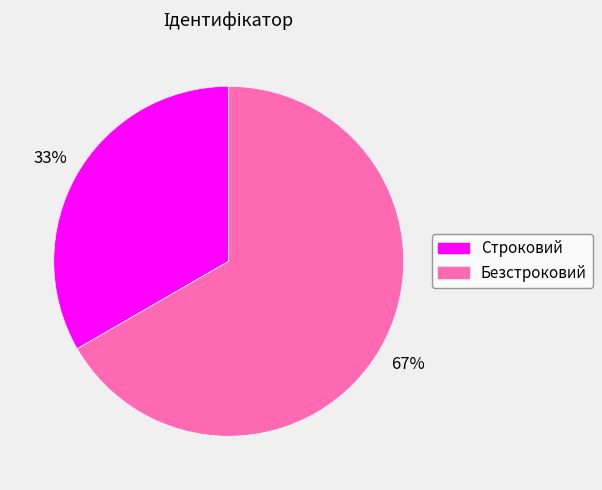

True or false: Строковий accounts for 33% of the total.

True